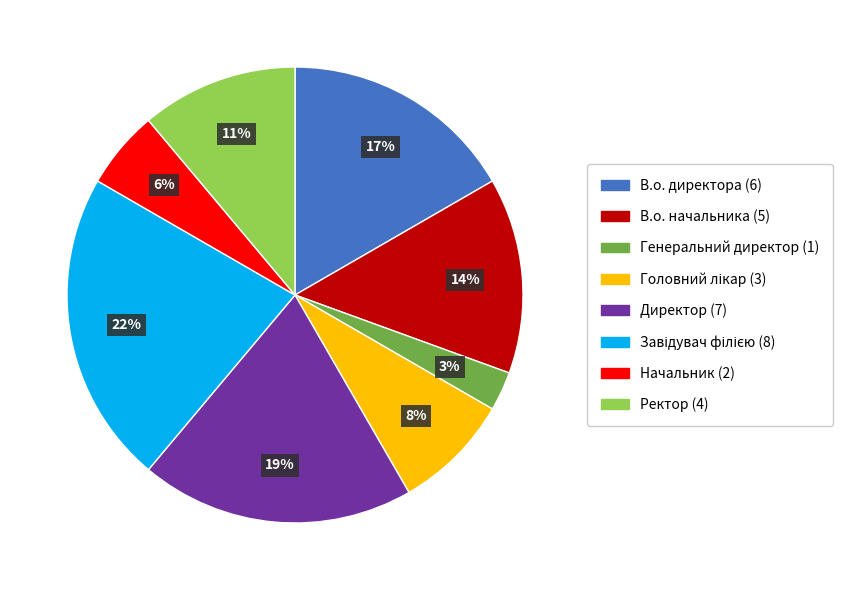

How many segments does this pie chart have?

8